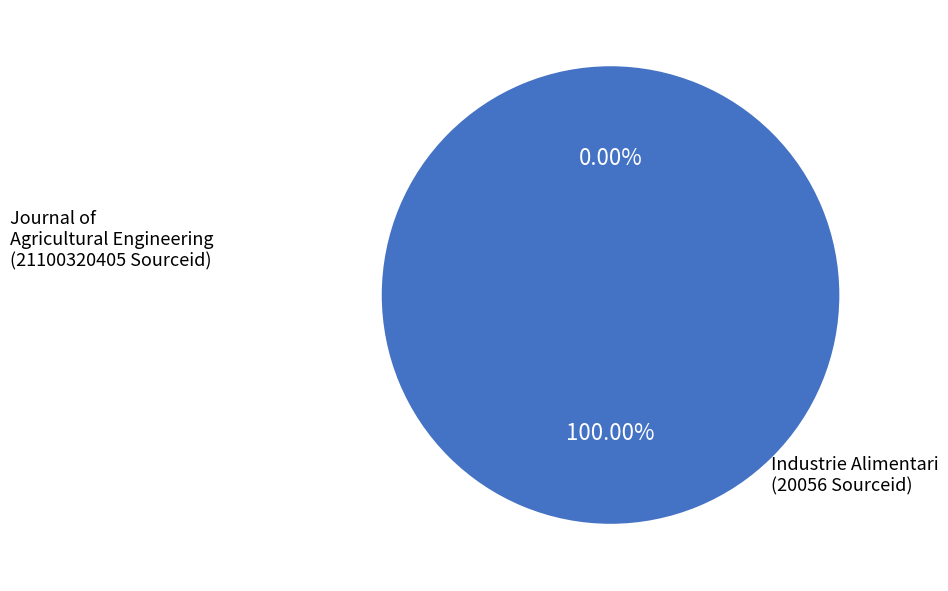

Do Journal of Agricultural Engineering and Industrie Alimentari together represent more than half of the pie?

Yes